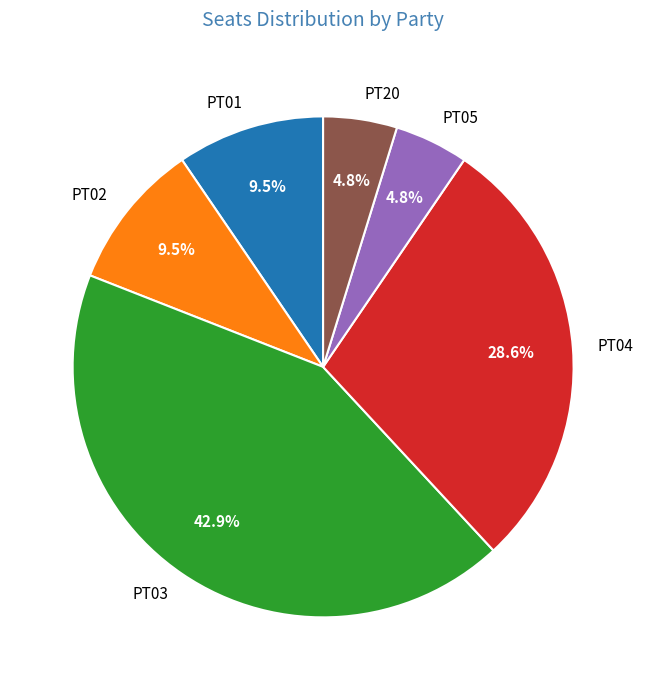

Which category has the biggest portion of the pie?

PT03